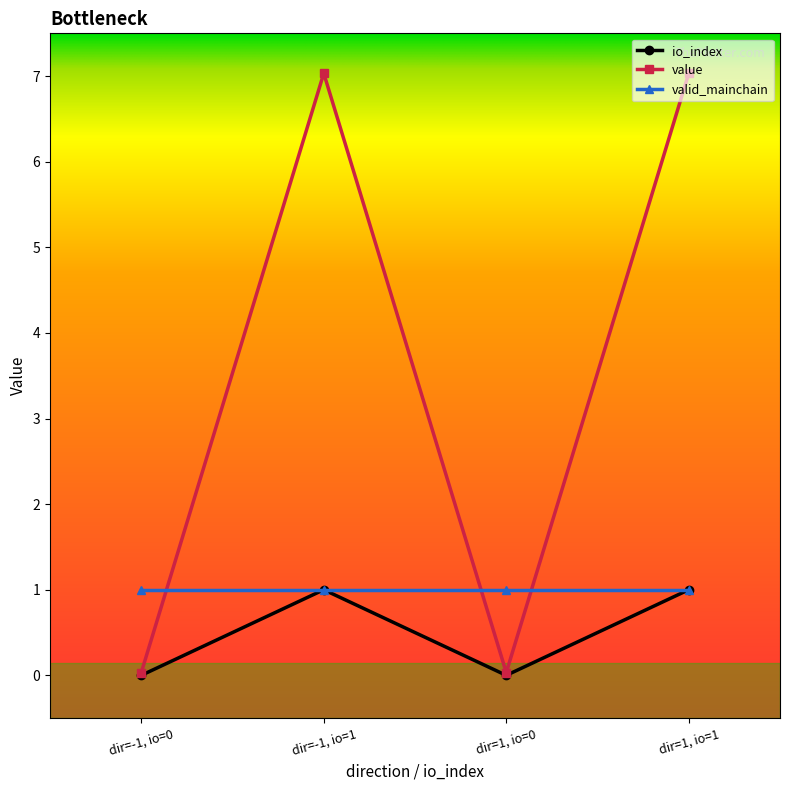

How many interior local peaks does the io_index series have?

1